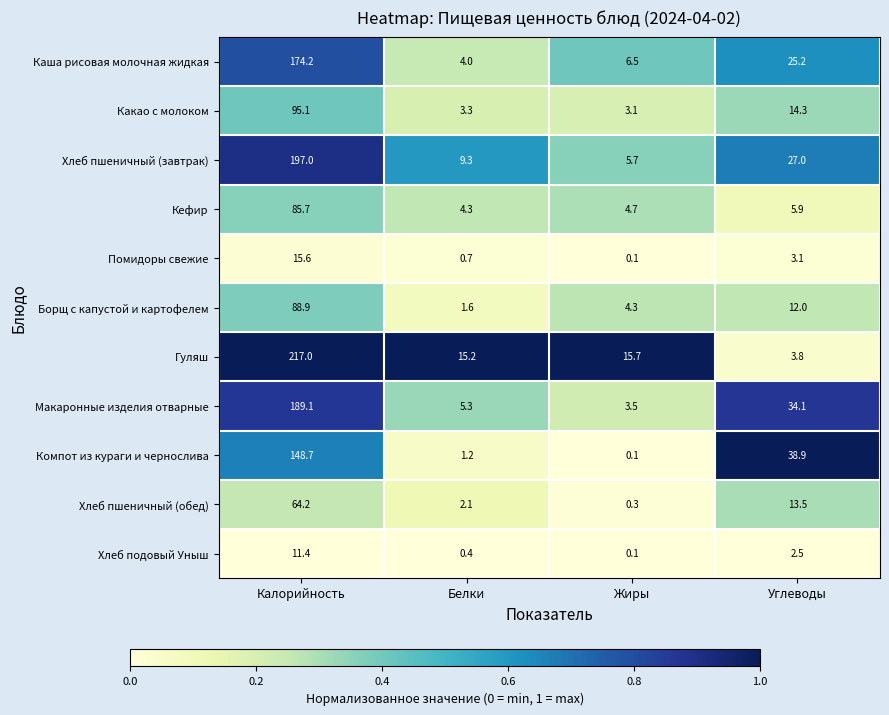

True or false: Компот из кураги и чернослива has a value of 148.7 at Калорийность.

True